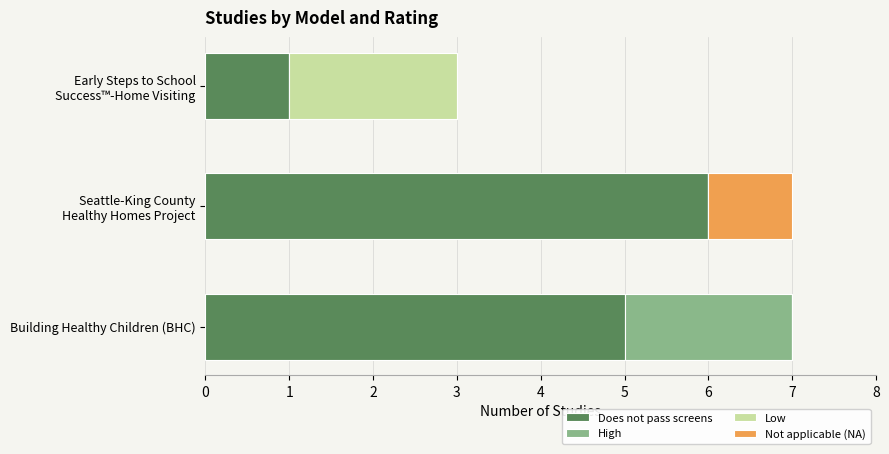

What is the highest value of the Does not pass screens series?

6